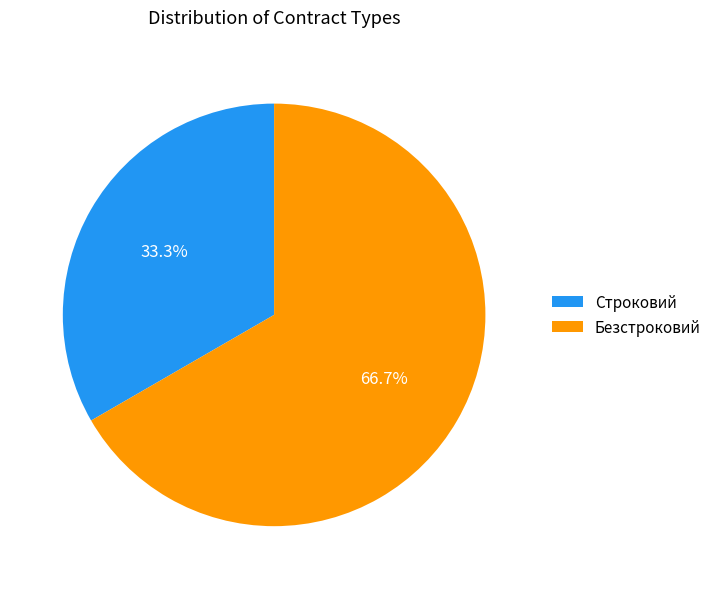

Which category has the biggest portion of the pie?

Безстроковий